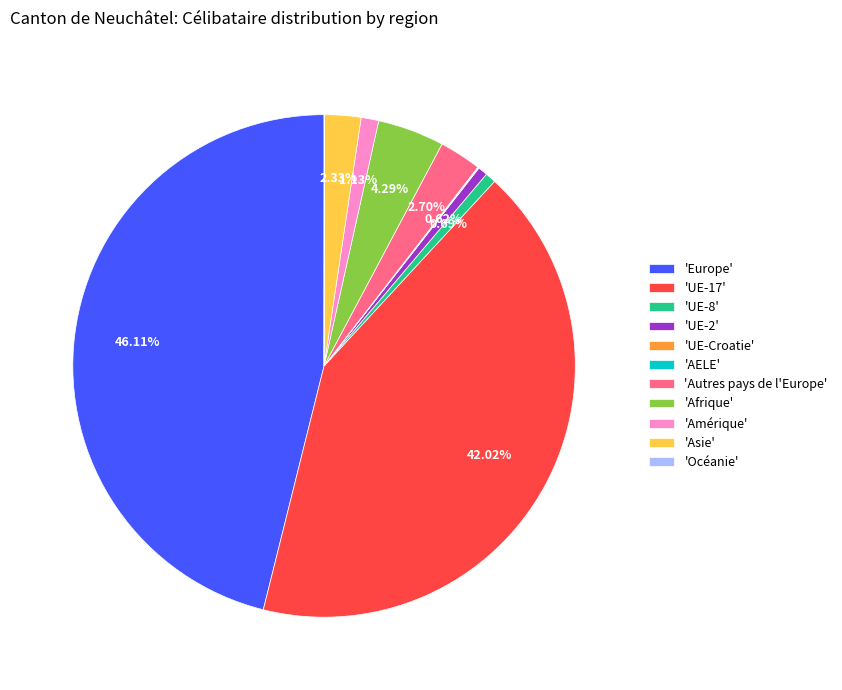

Combined, do 'Afrique' and 'UE-17' account for over 50%?

No